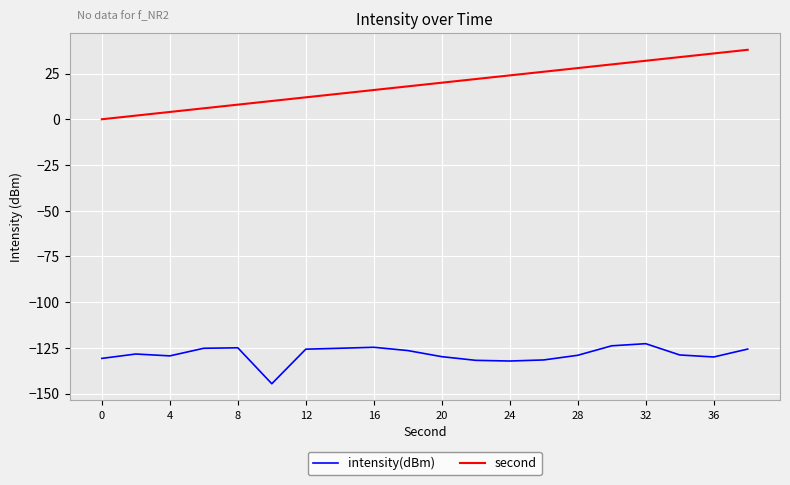

What is the difference between the second highest and second lowest values in the second series?

34.0